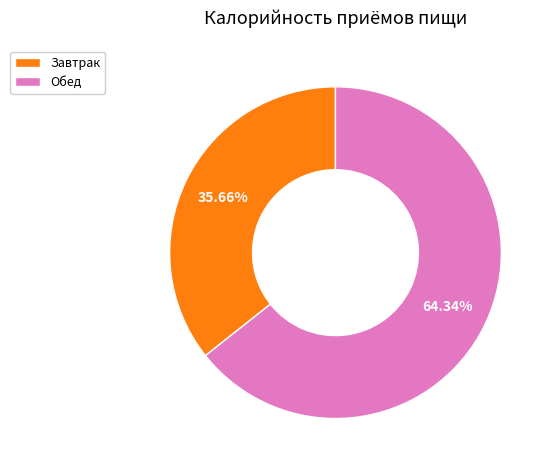

To the nearest percent, what percentage of the pie is Обед?

64%